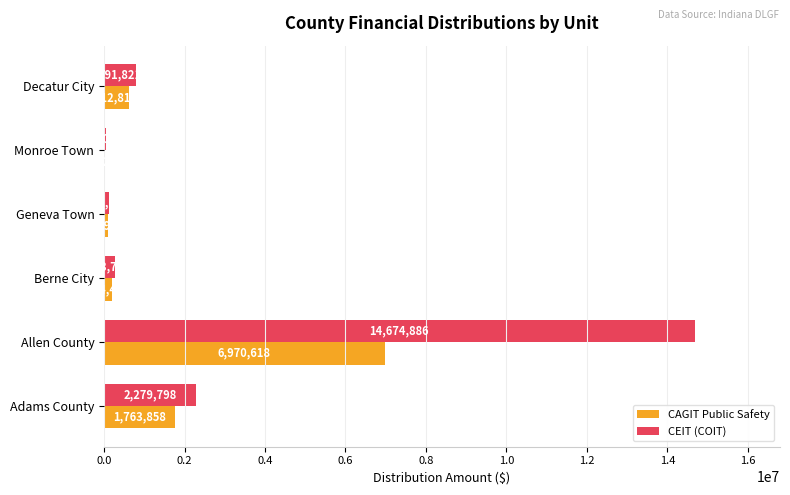

What is the maximum value for CEIT (COIT)?

14674886